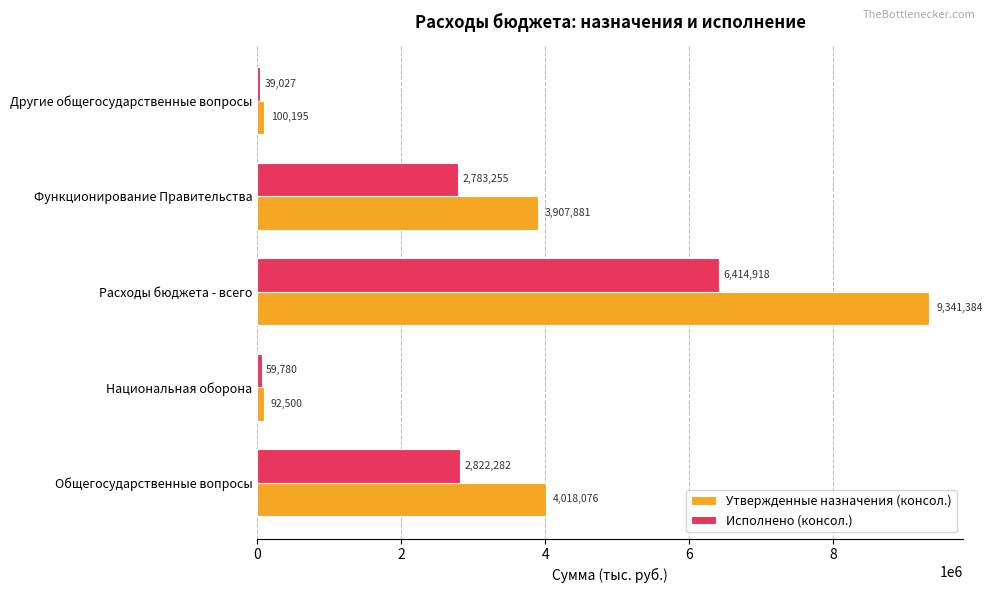

Where is Утвержденные назначения (консол.) nearest to the value 4716942?

Общегосударственные вопросы